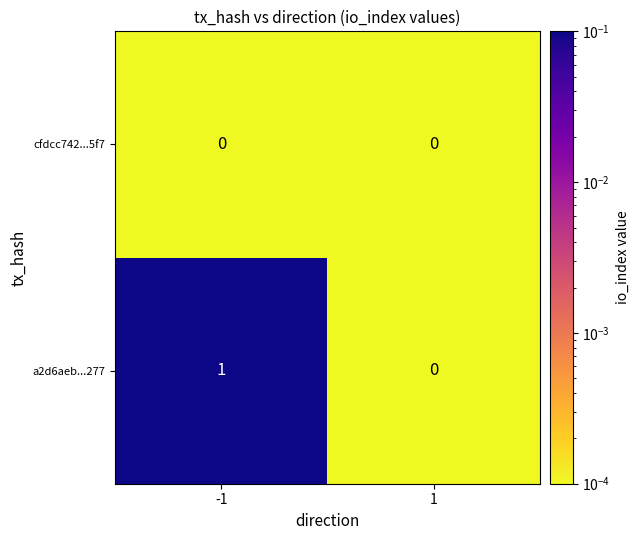

Which label corresponds to the largest value in the chart?

-1